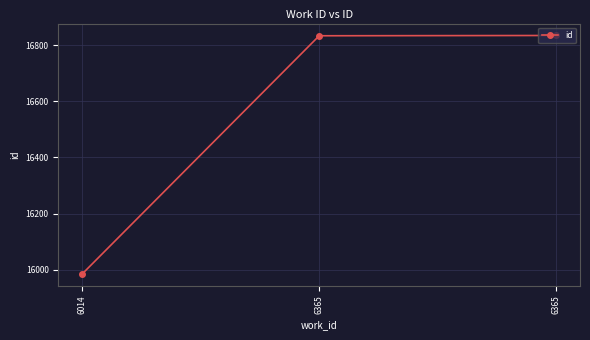

Does the chart have visible grid lines?

Yes